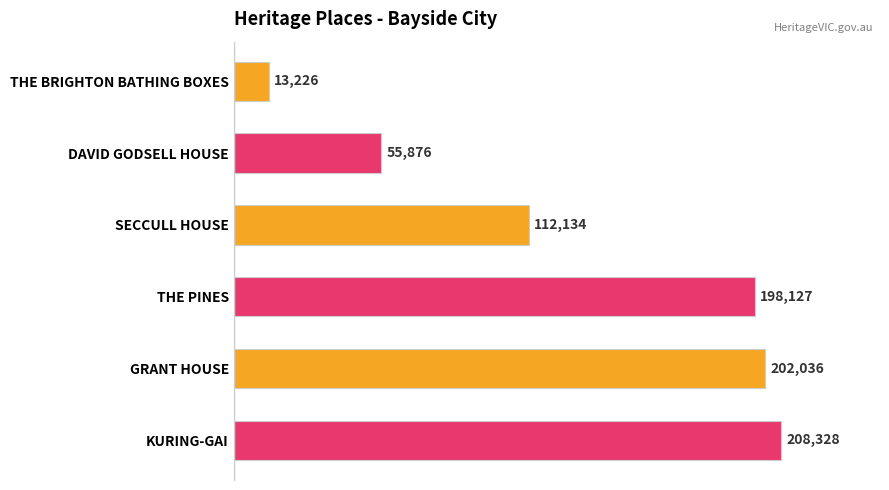

How many bars are there in total?

6